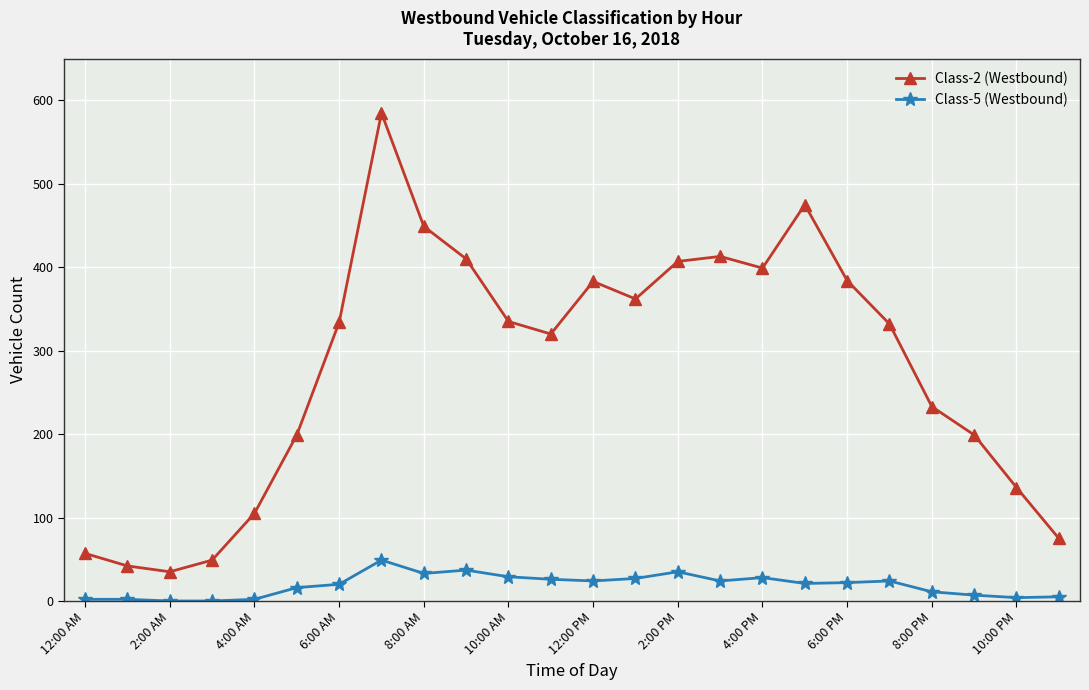

What is the maximum value shown in the chart?

585